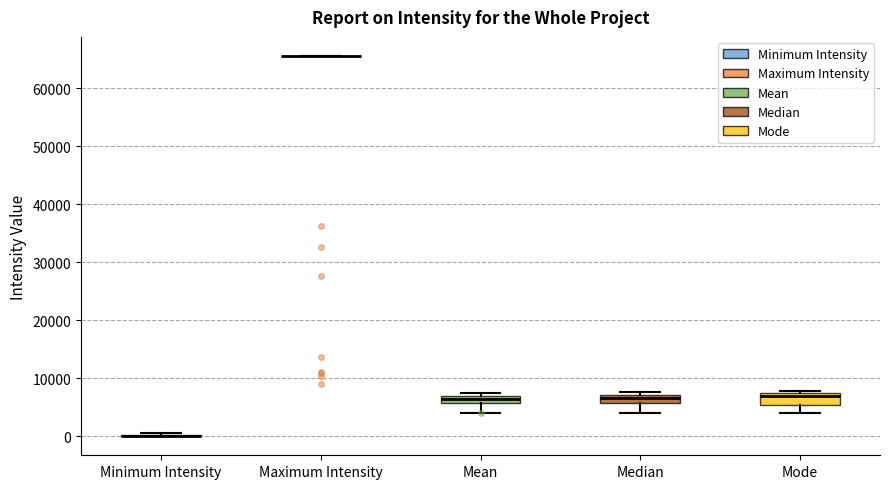

Where is the upper edge of the box for Median on the y-axis? The values are not printed on the chart, so give them approximately, as read against the axis.

7000